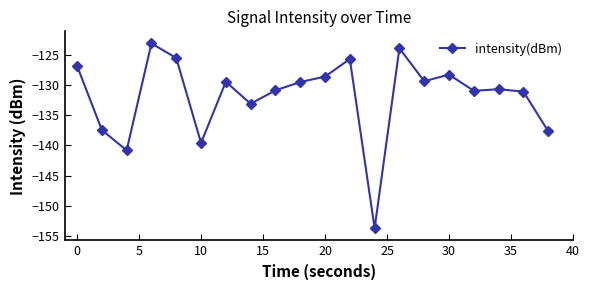

What is the difference between the maximum and second lowest values?

17.7